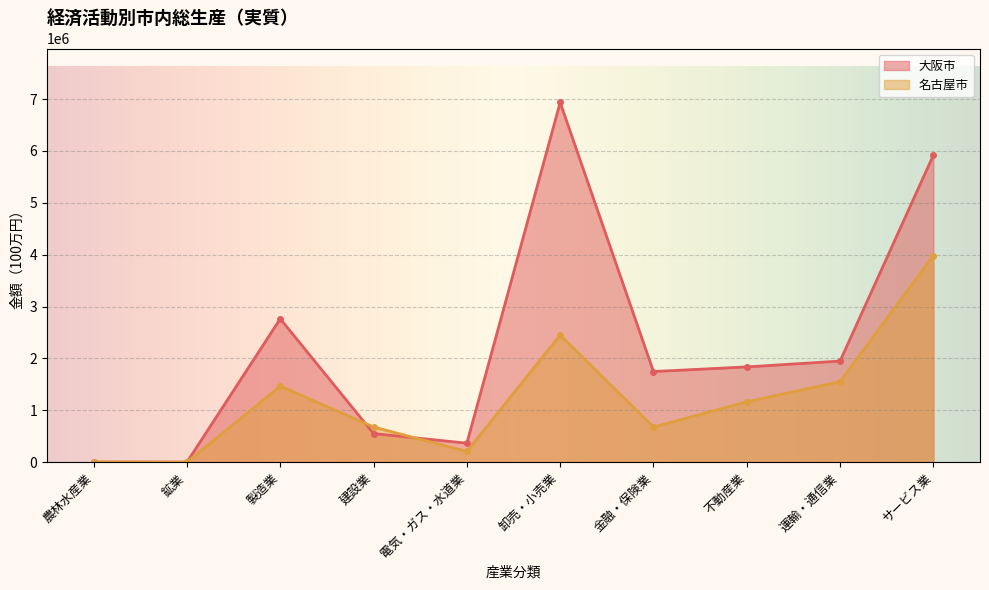

At which category does 大阪市 reach its first local peak?

製造業